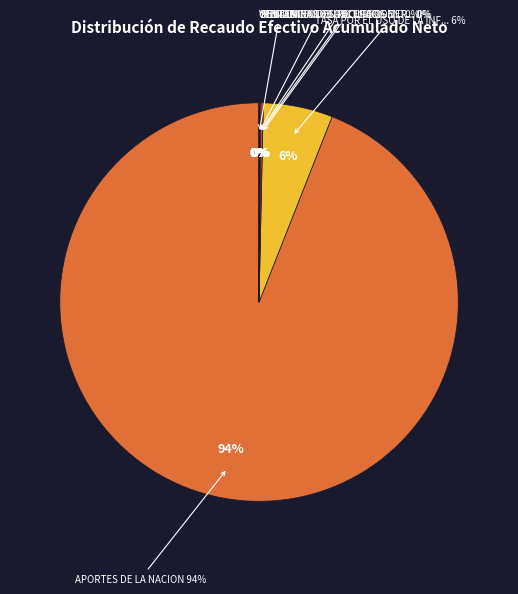

True or false: MULTAS Y SANCIONES accounts for 0% of the total.

True